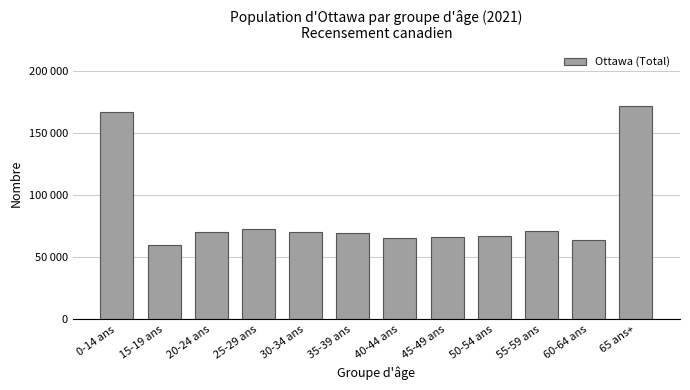

The chart shows a value of 72830 at 25-29 ans. True or false?

True